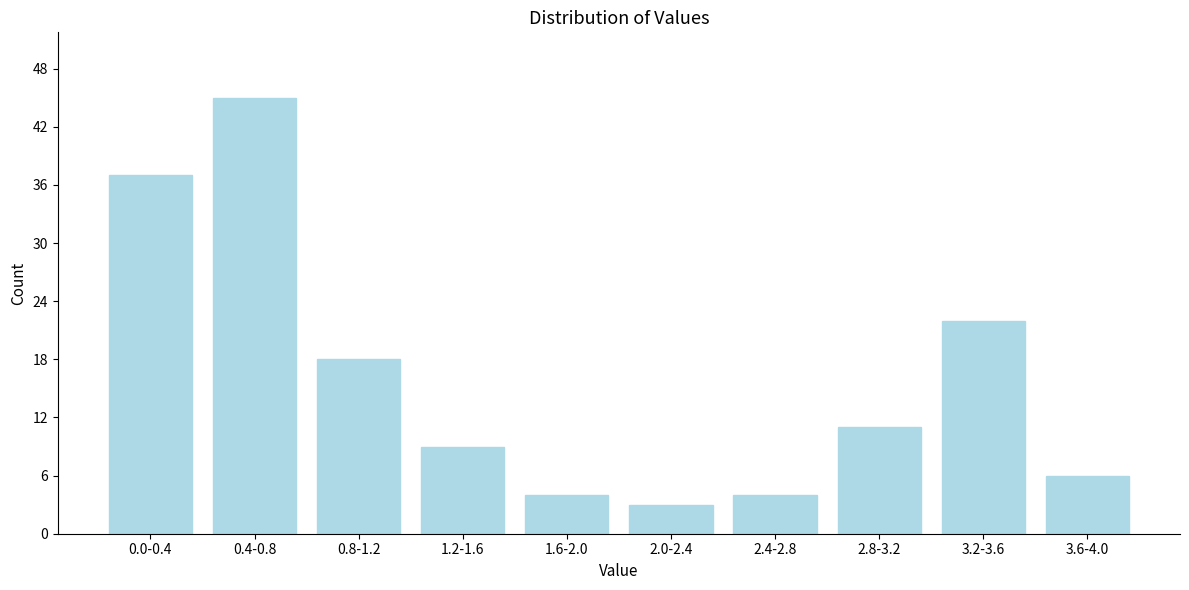

Reading right to left, transcribe all the data shown in this chart.

3.6-4.0=6	3.2-3.6=22	2.8-3.2=11	2.4-2.8=4	2.0-2.4=3	1.6-2.0=4	1.2-1.6=9	0.8-1.2=18	0.4-0.8=45	0.0-0.4=37